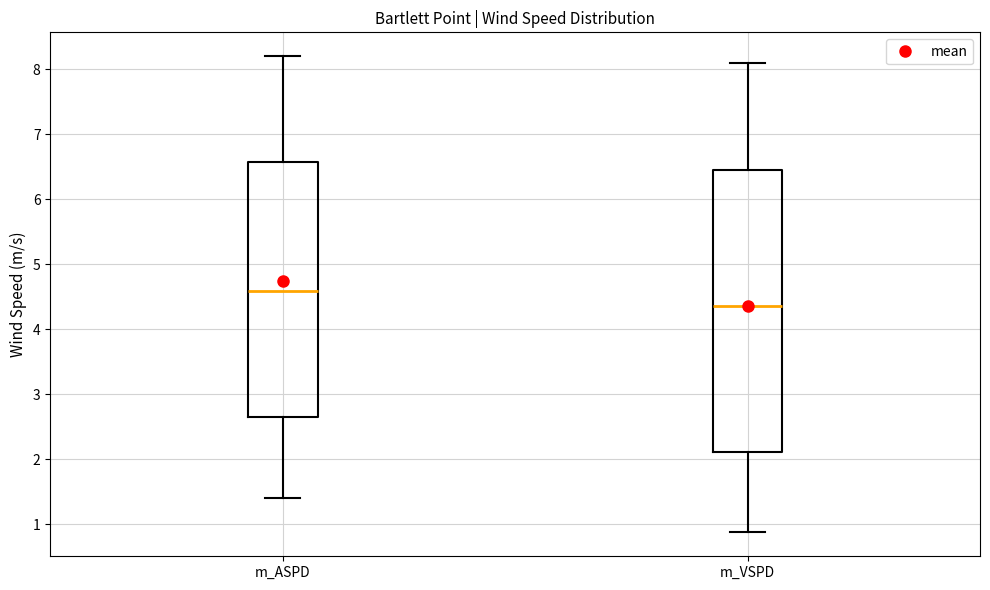

Which box's median line is the lowest?

m_VSPD